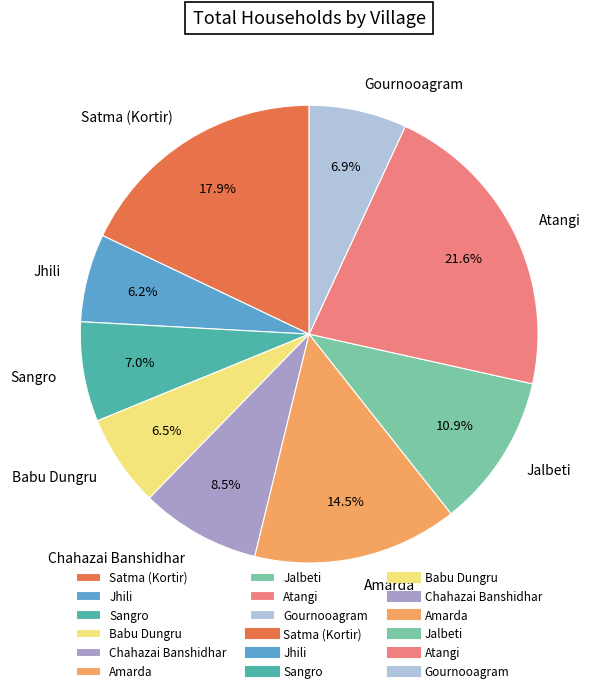

Does any single category account for the majority?

No